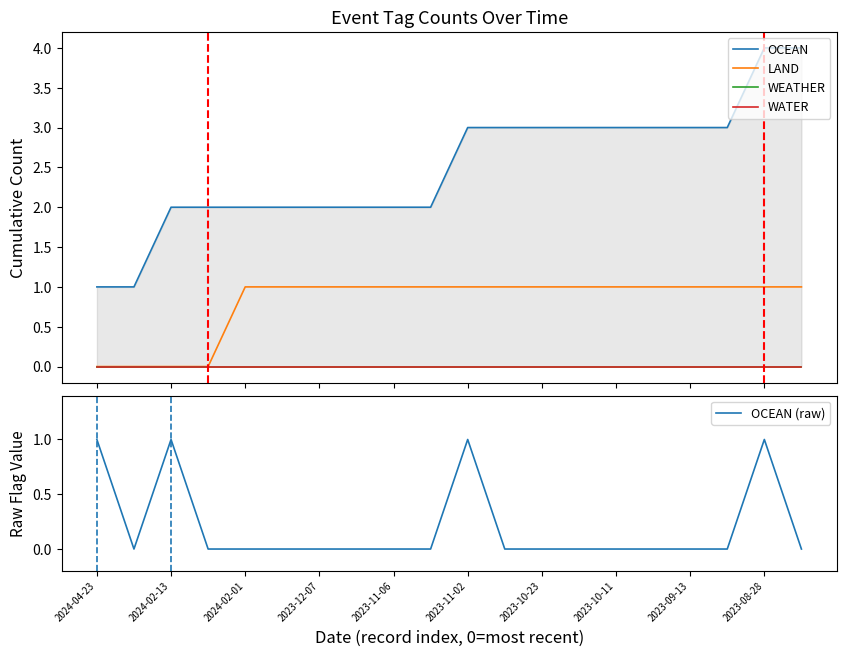

Count the number of data series in this chart.

5